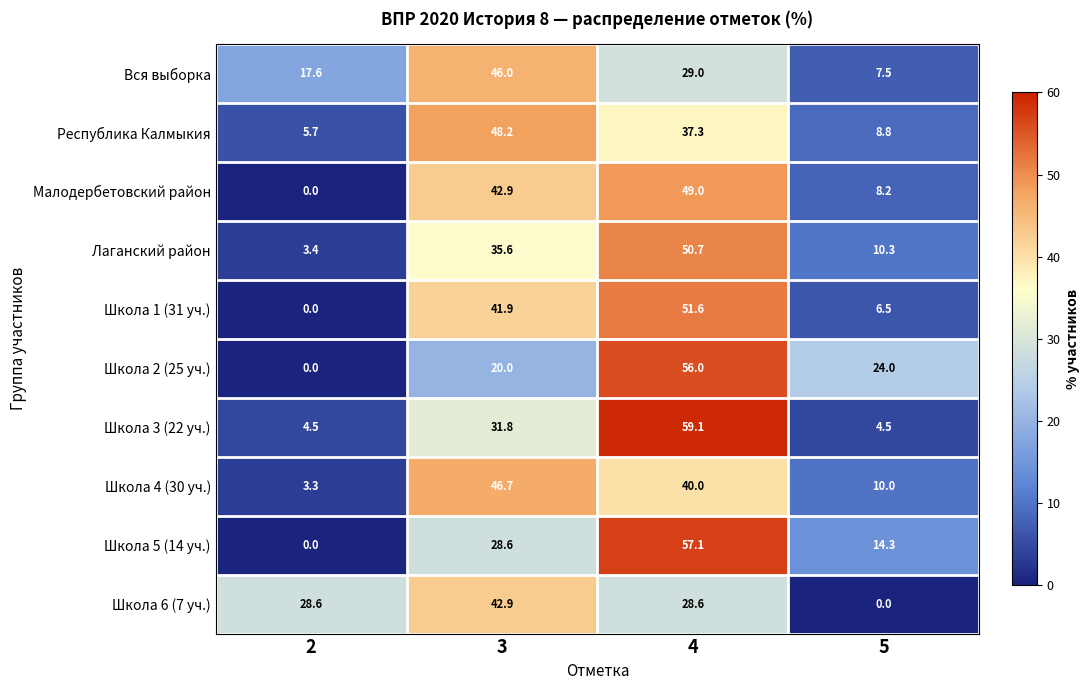

At how many categories does at least one series exceed 51?

1